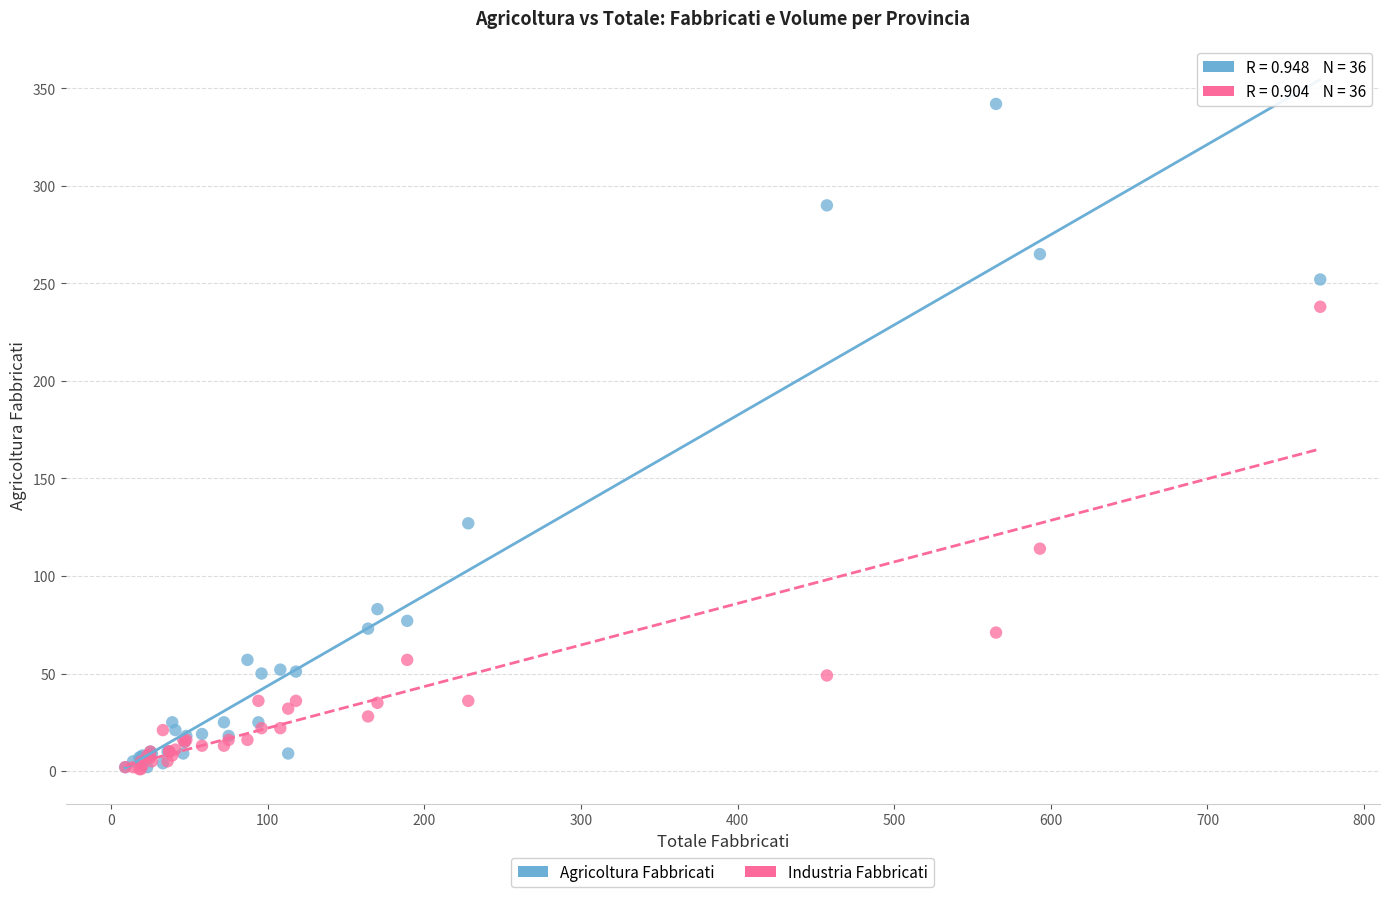

Across all series, what Y value is closest to 171?

127